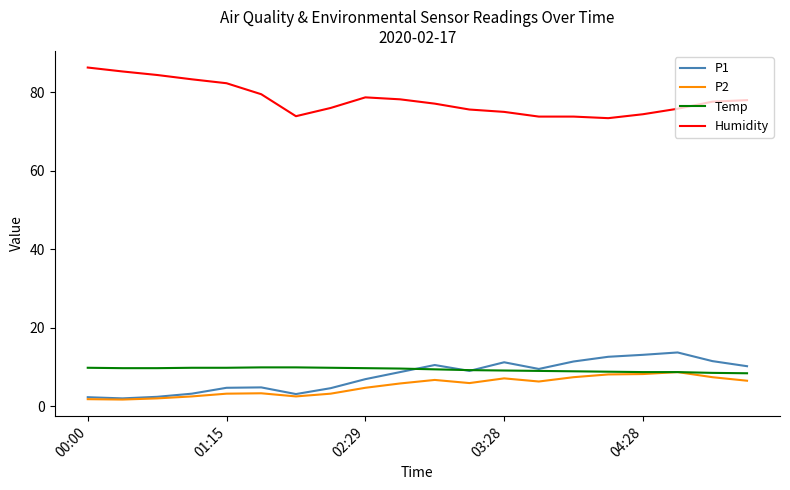

What is the difference between the maximum and minimum values in the Temp series?

1.5